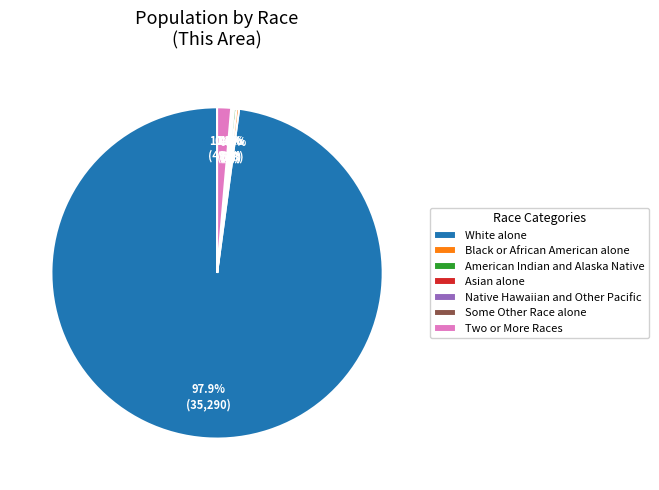

What percentage is NOT represented by Two or More Races?

98.6%